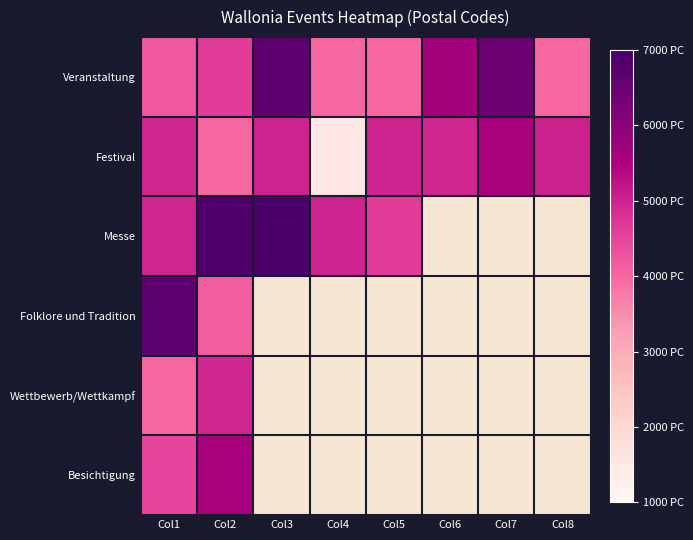

At which category does the chart reach its peak across all series?

Col3